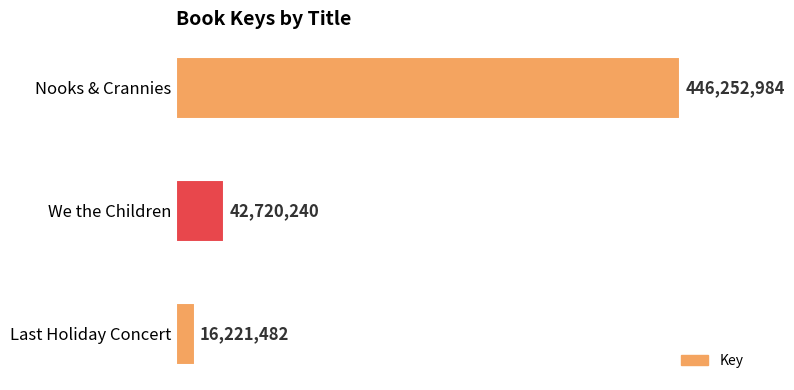

Rank the categories by value from highest to lowest.

Nooks & Crannies, We the Children, Last Holiday Concert